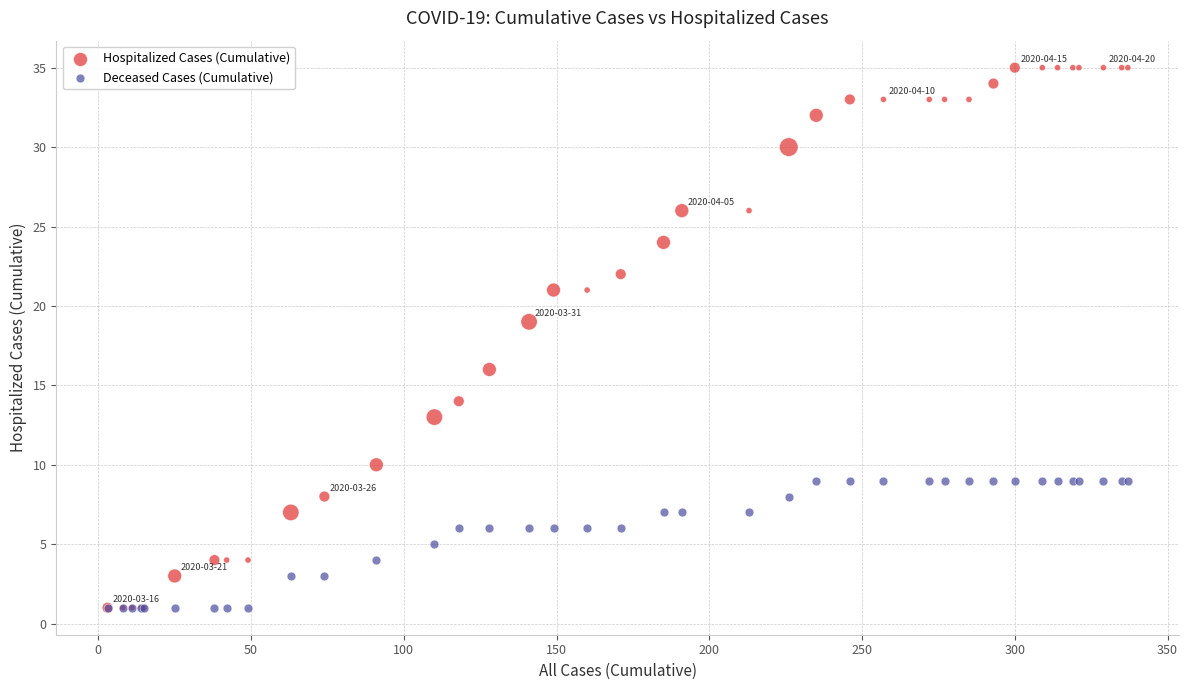

In the Hospitalized Cases (Cumulative) series, what Y value is closest to 18?

19